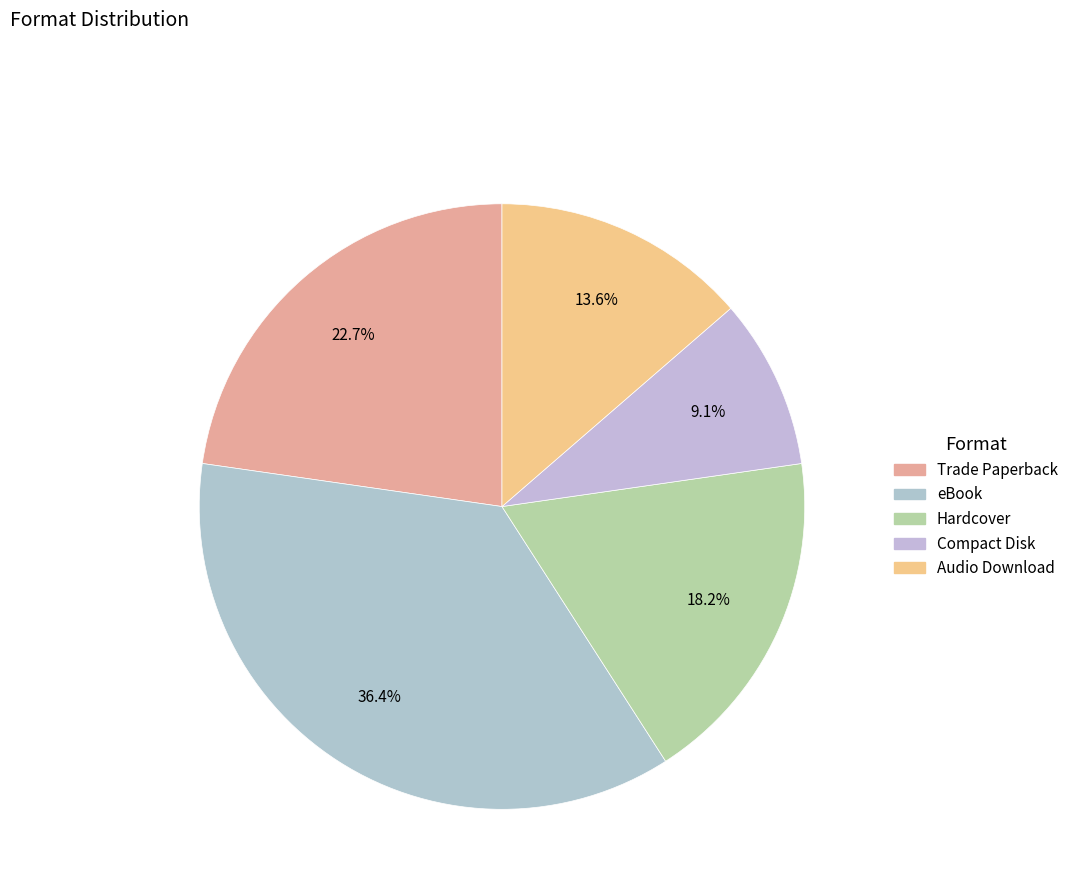

Which slice is the smallest?

Compact Disk